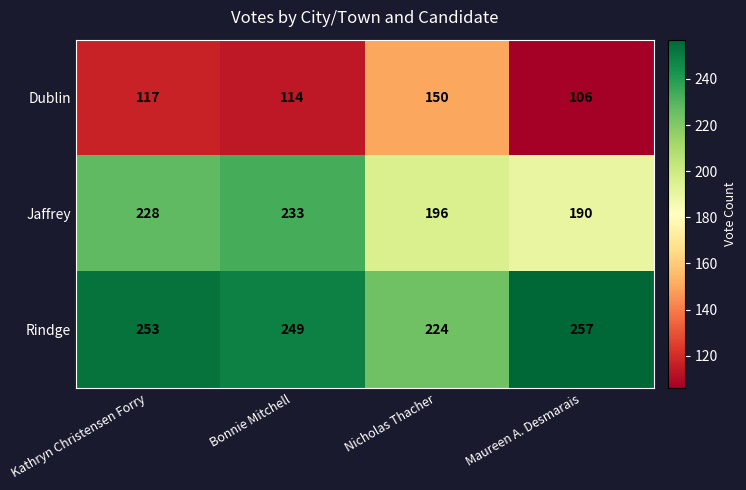

What is the sum of all Dublin values?

487